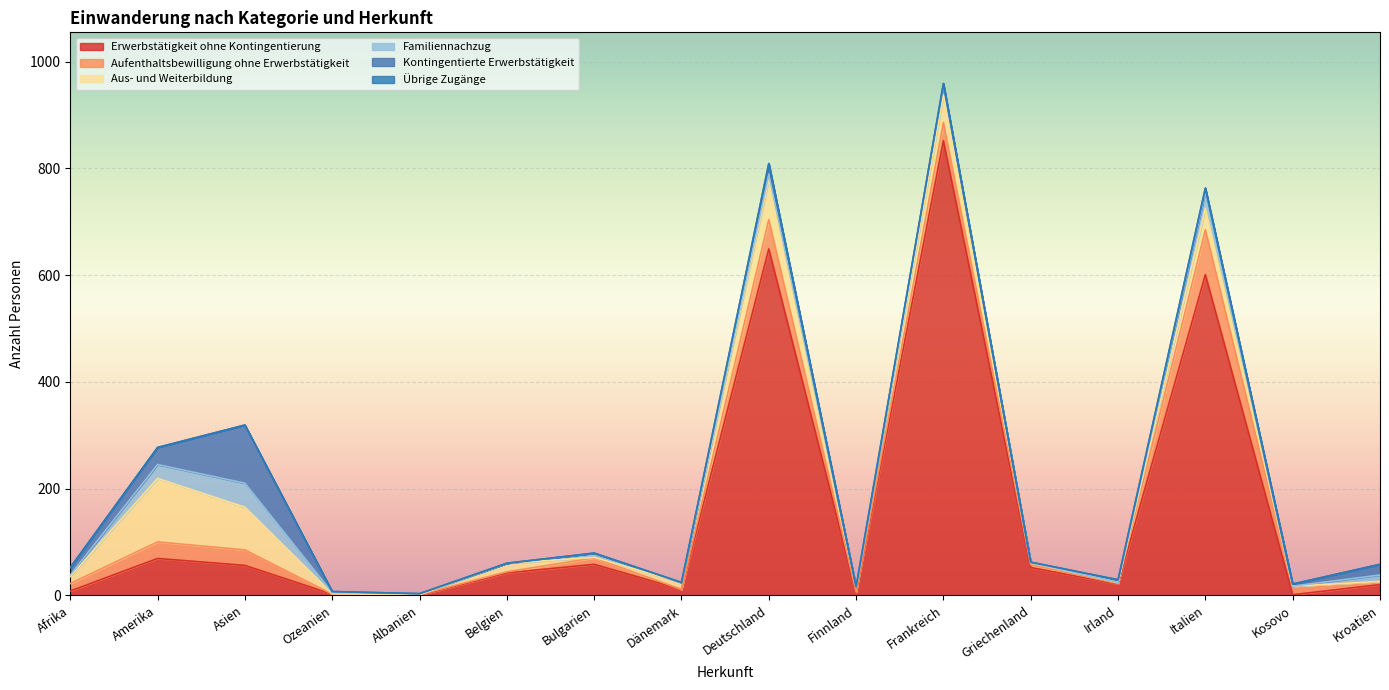

True or false: Aufenthaltsbewilligung ohne Erwerbstätigkeit has more than 0 interior local peaks.

True